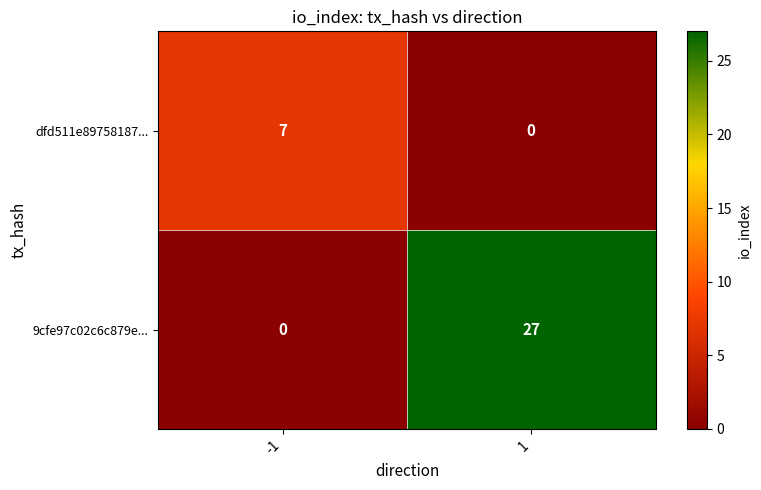

Which series has the largest range (max minus min)?

9cfe97c02c6c879e...